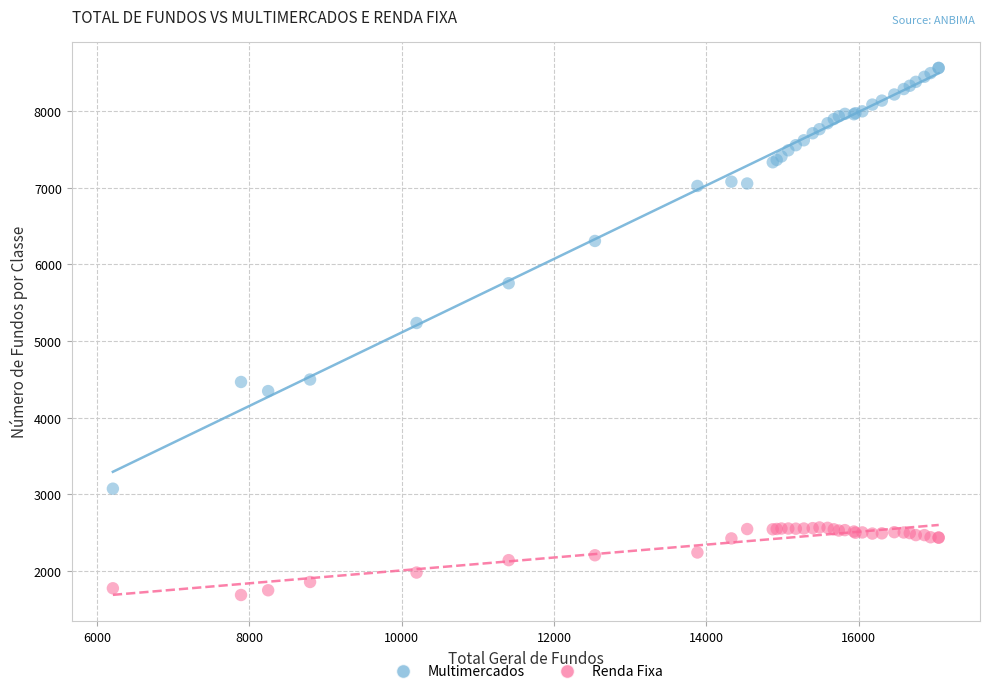

Which series contains the highest Y value?

Multimercados